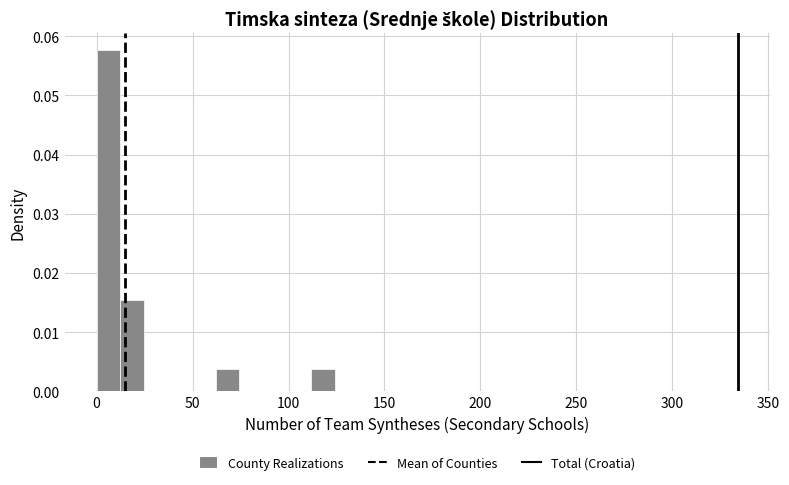

Around what value on the x-axis is the tallest bar? Give the approximate position of its centre, as read against the axis.

5